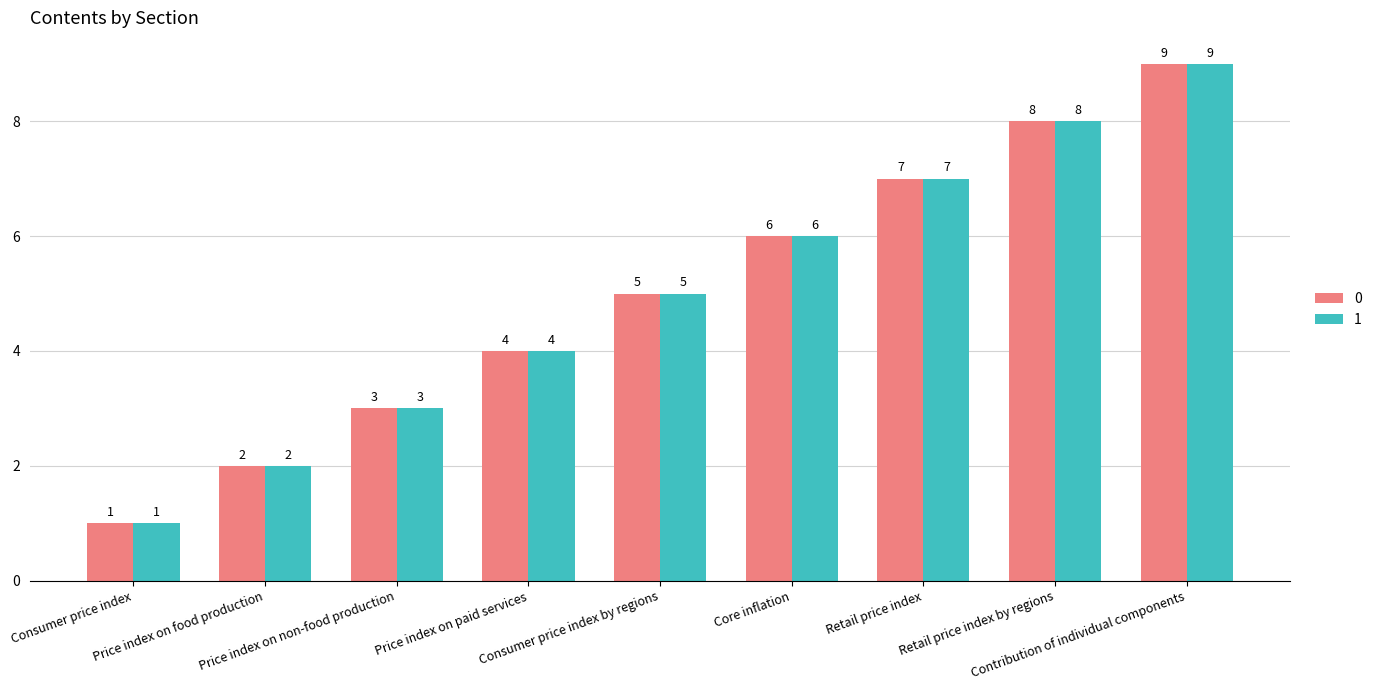

True or false: 0 has a value of 12 at Retail price index.

False